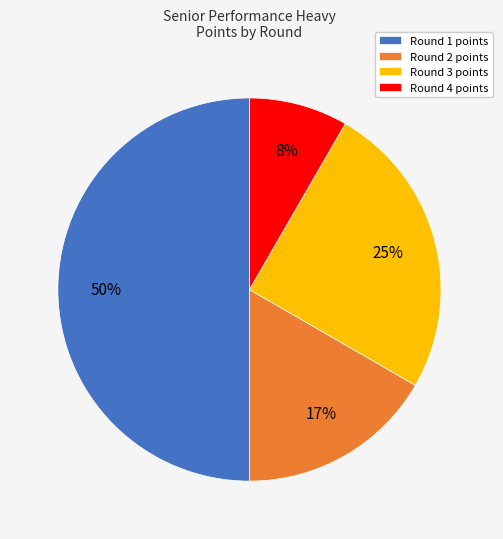

Combined, do Round 4 and Round 1 account for over 50%?

Yes